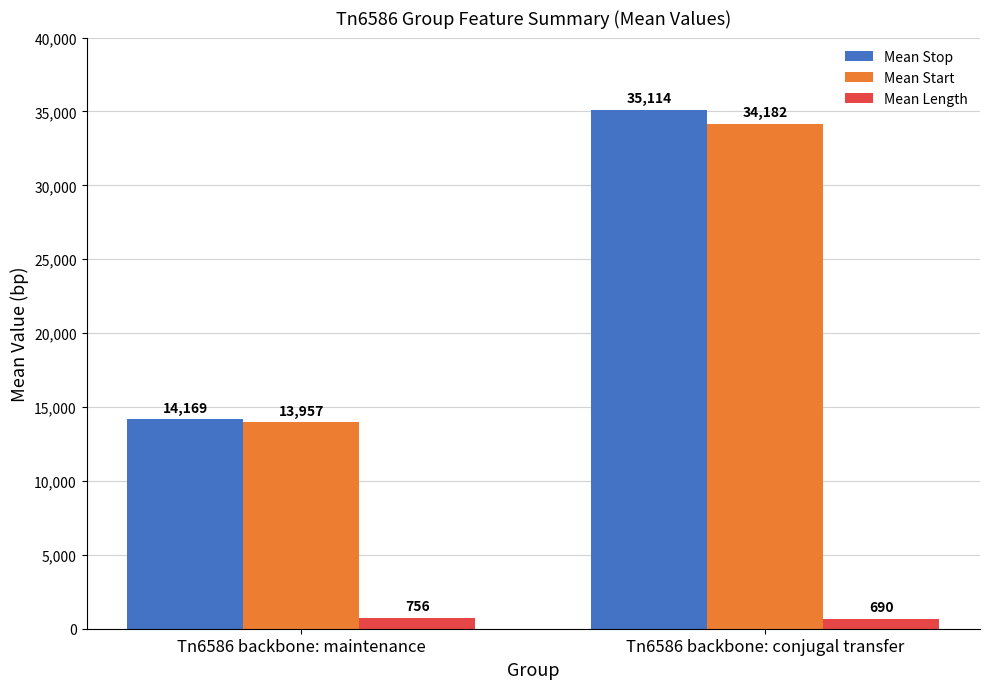

At which category is the sum across all series the highest?

Tn6586 backbone: conjugal transfer